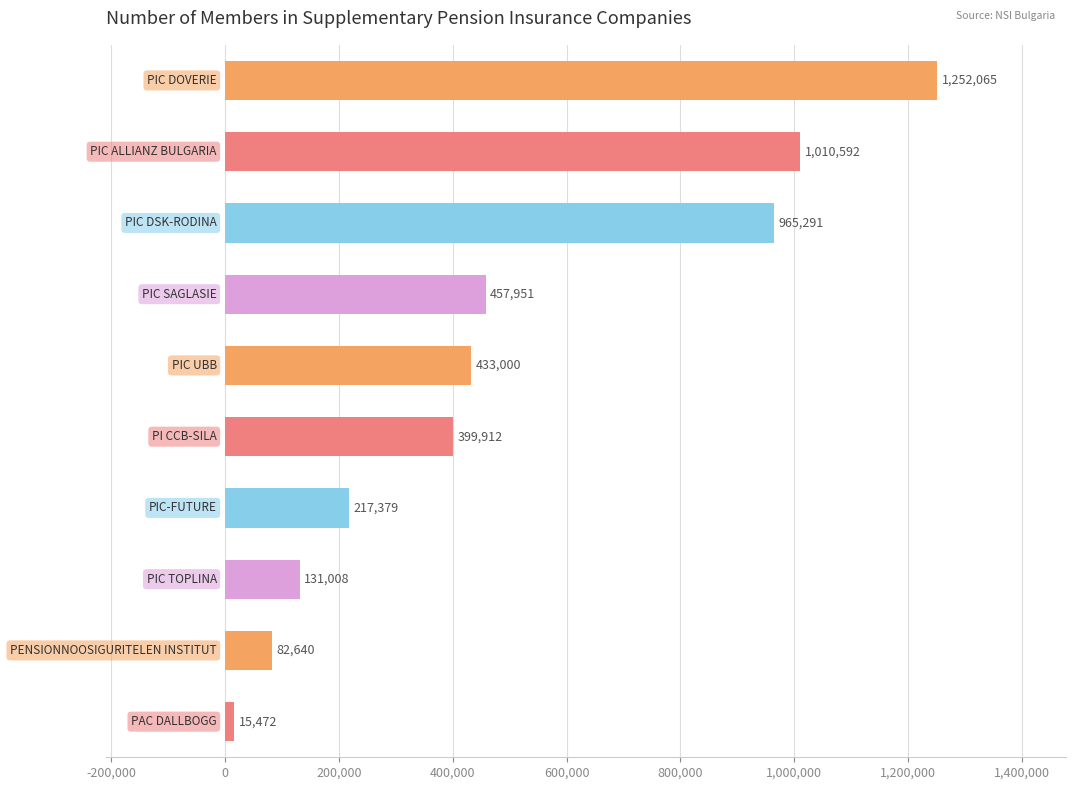

What is the maximum value shown in the chart?

1252065